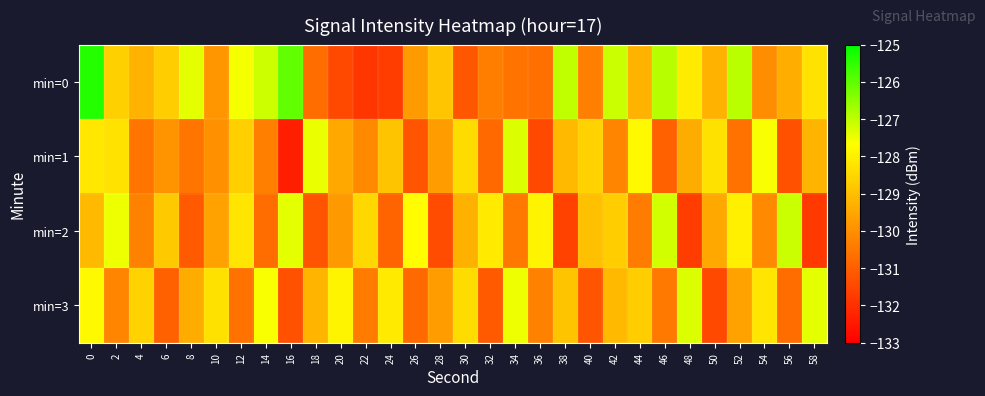

Reading left to right, what are all the values shown in this chart?

min=0: 0=-125.4	2=-128.6	4=-129.3	6=-128.7	8=-127.4	10=-129.9	12=-127.6	14=-127.1	16=-126.1	18=-130.7	20=-131.4	22=-131.9	24=-131.7	26=-129.8	28=-128.9	30=-131.2	32=-130.3	34=-130.6	36=-130.6	38=-127.0	40=-130.3	42=-127.1	44=-129.2	46=-126.9	48=-128.1	50=-129.3	52=-127.0	54=-130.0	56=-129.3	58=-128.3
min=1: 0=-128.2	2=-128.3	4=-130.6	6=-129.9	8=-130.5	10=-130.0	12=-128.7	14=-130.3	16=-132.3	18=-127.4	20=-129.5	22=-130.1	24=-128.9	26=-131.2	28=-129.7	30=-128.4	32=-130.8	34=-127.3	36=-131.5	38=-129.1	40=-128.6	42=-130.2	44=-127.8	46=-131.0	48=-129.4	50=-128.3	52=-130.6	54=-127.6	56=-131.3	58=-129.2
min=2: 0=-129.1	2=-127.5	4=-130.3	6=-128.8	8=-131.1	10=-129.6	12=-128.2	14=-130.7	16=-127.4	18=-131.2	20=-129.8	22=-128.5	24=-130.9	26=-127.7	28=-131.4	30=-129.3	32=-128.1	34=-130.5	36=-127.9	38=-131.6	40=-129.0	42=-128.7	44=-130.4	46=-127.2	48=-131.7	50=-129.5	52=-128.0	54=-130.1	56=-127.1	58=-131.8
min=3: 0=-127.8	2=-130.2	4=-128.6	6=-131.0	8=-129.4	10=-128.3	12=-130.6	14=-127.6	16=-131.3	18=-129.2	20=-127.9	22=-130.4	24=-128.1	26=-130.8	28=-129.7	30=-128.4	32=-131.1	34=-127.5	36=-130.3	38=-128.9	40=-131.2	42=-129.1	44=-128.7	46=-130.5	48=-127.3	50=-131.5	52=-129.6	54=-128.2	56=-130.7	58=-127.4